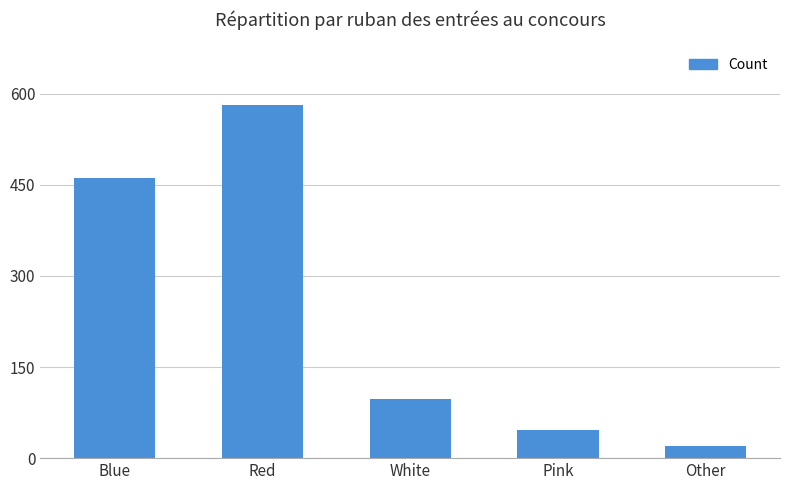

Count the number of data series in this chart.

1